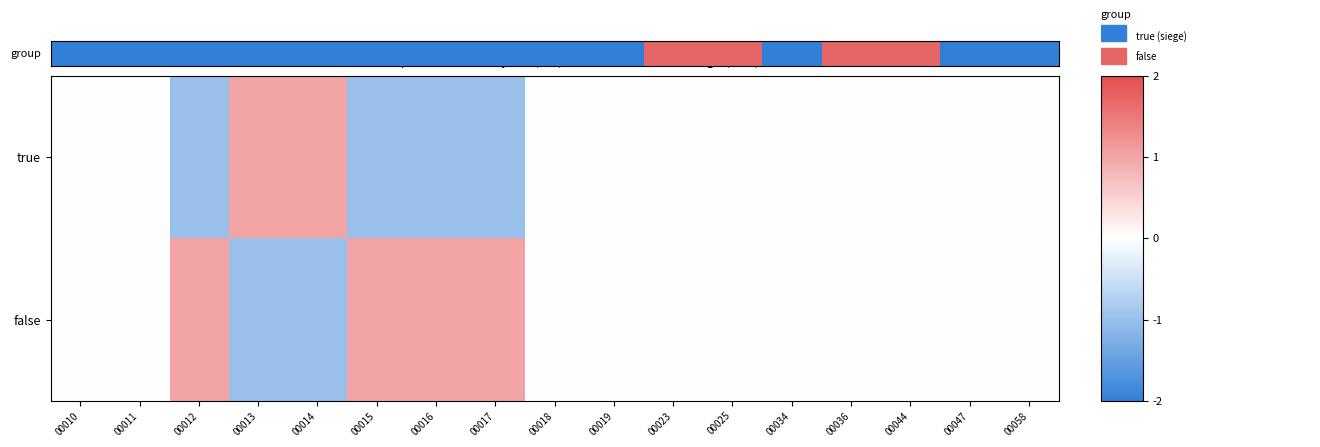

Which series has the largest total across all categories?

false